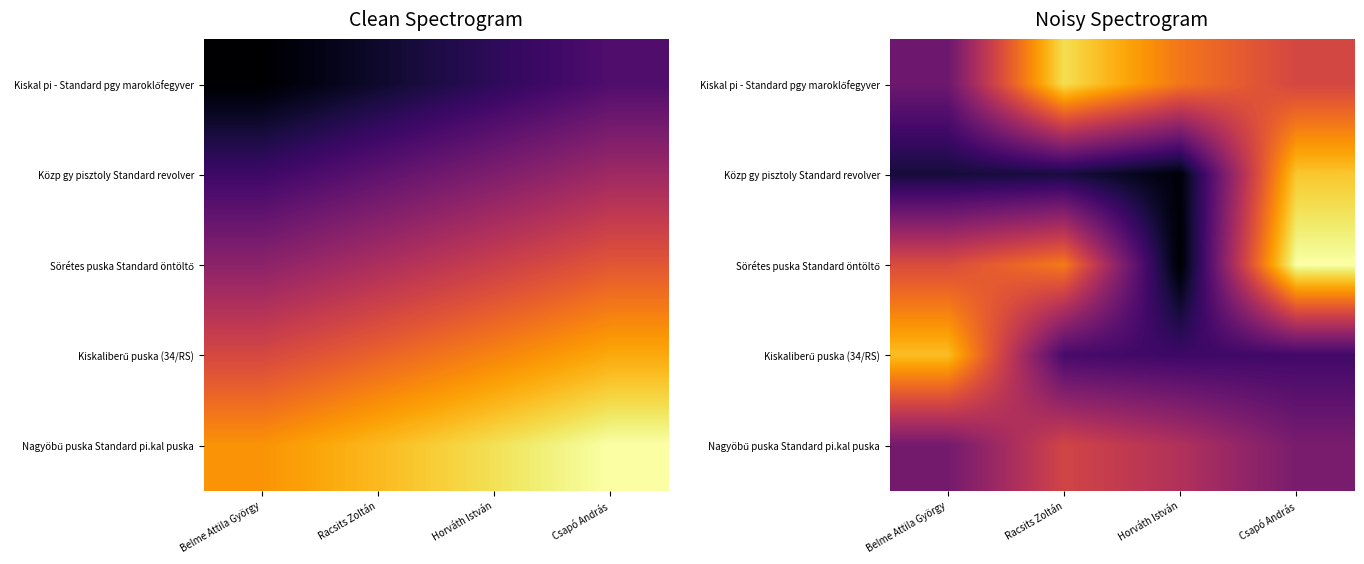

What is the smallest value displayed?

170154.2